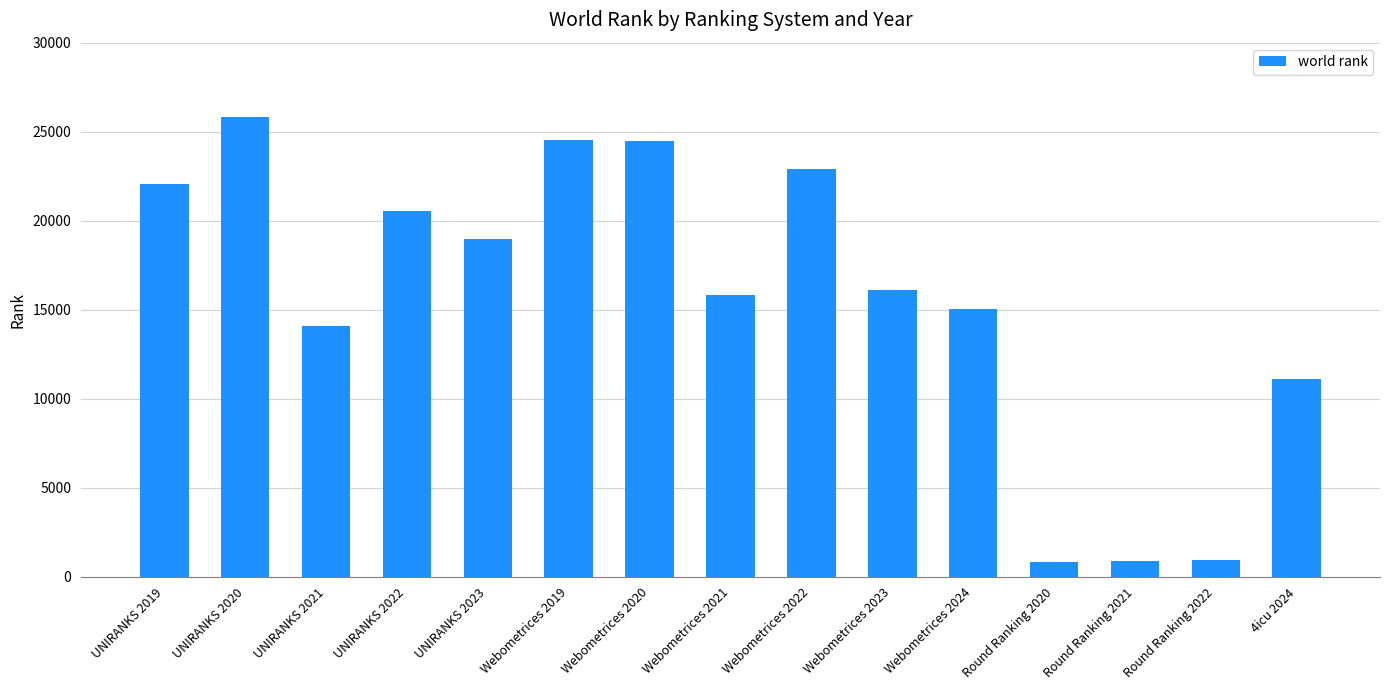

Which has a higher value, Webometrices 2021 or Round Ranking 2020?

Webometrices 2021